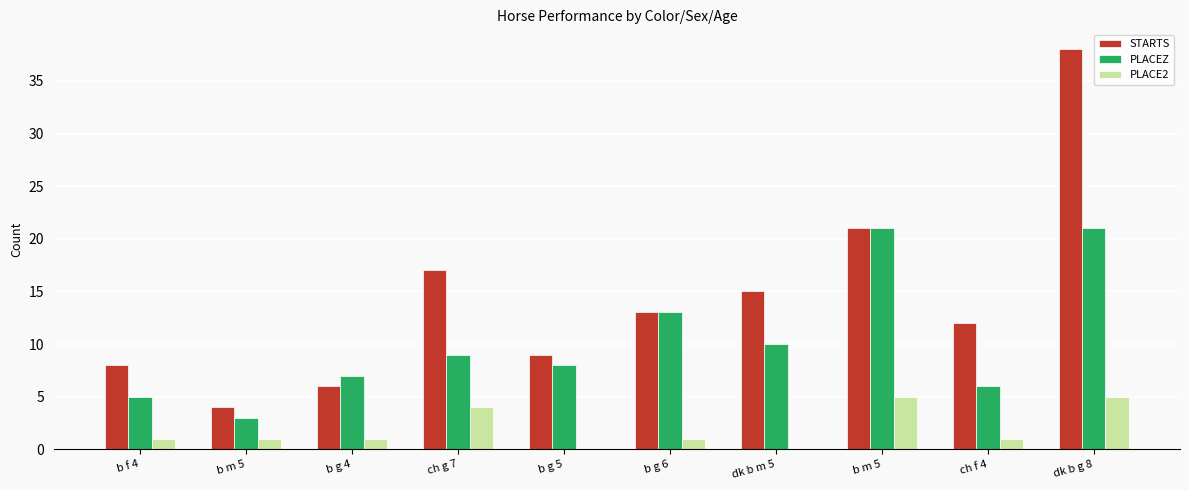

What is the label of the 8th bar from the left?

b m 5